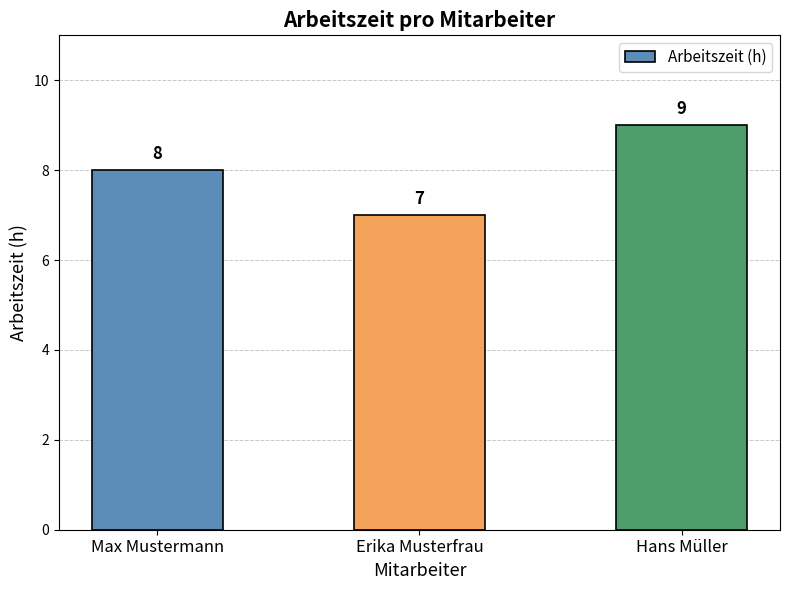

How many data points does each series have?

3